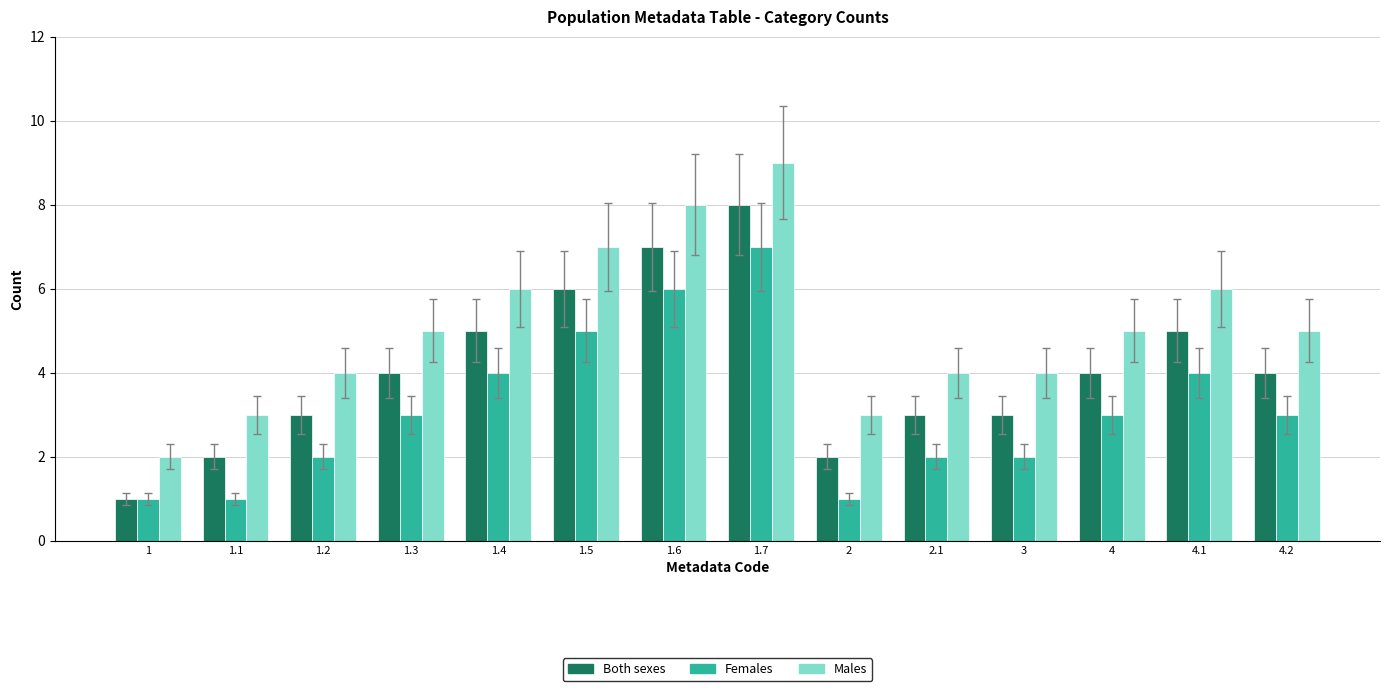

Which category has the lowest value in the Both sexes series?

1